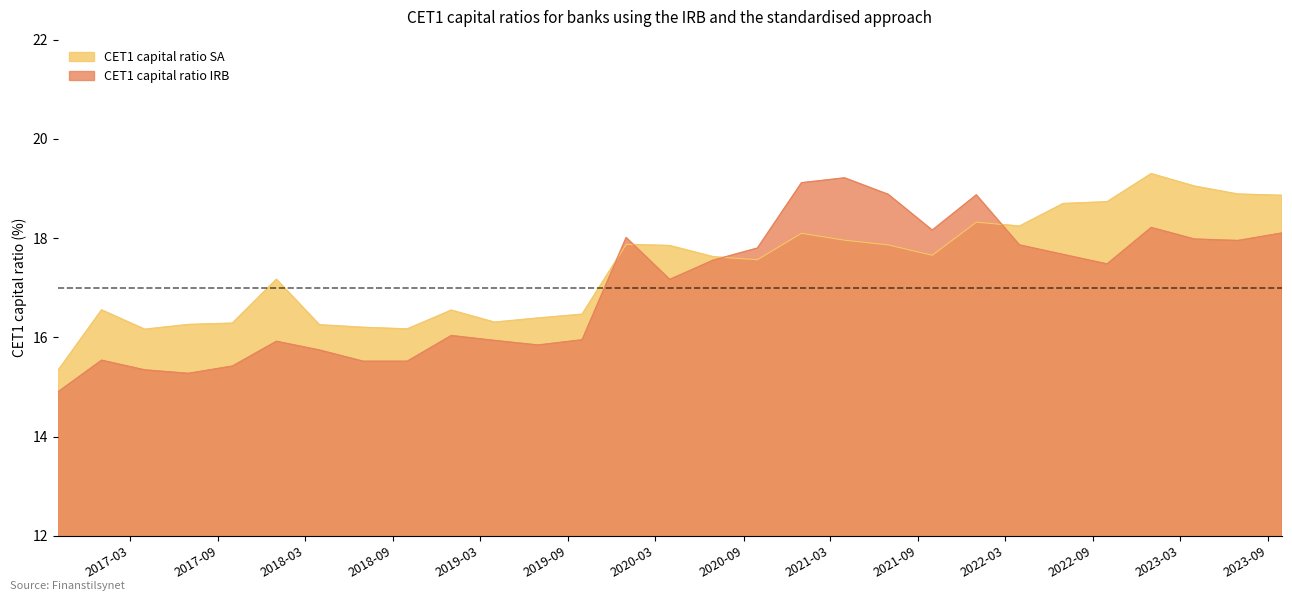

How many interior local valleys does the CET1 capital ratio SA series have?

6